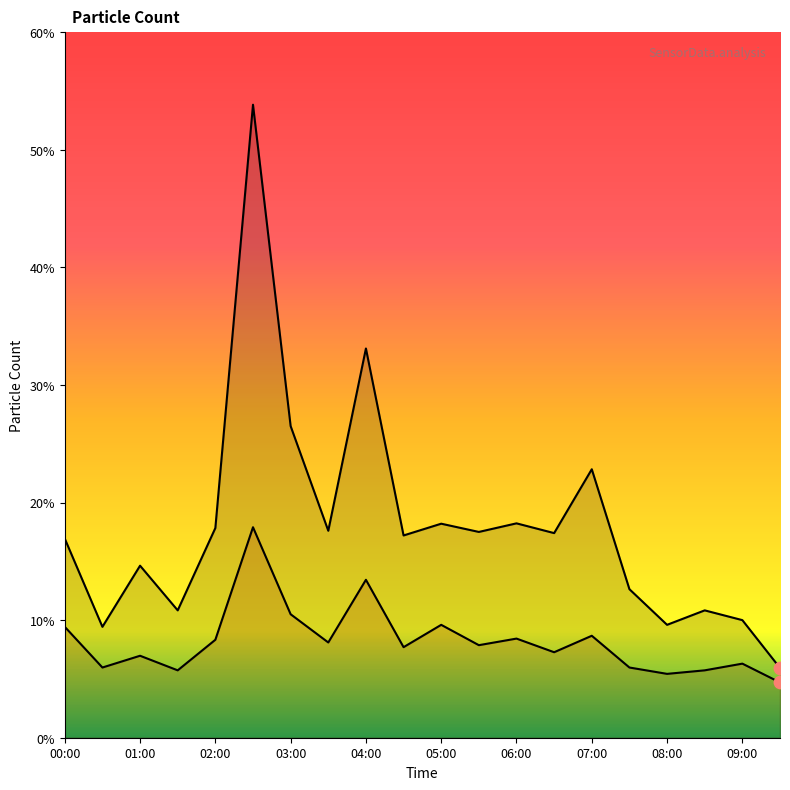

Is the value of SDS_P1 at 04:00 greater than the value of SDS_P2 at 09:30?

Yes